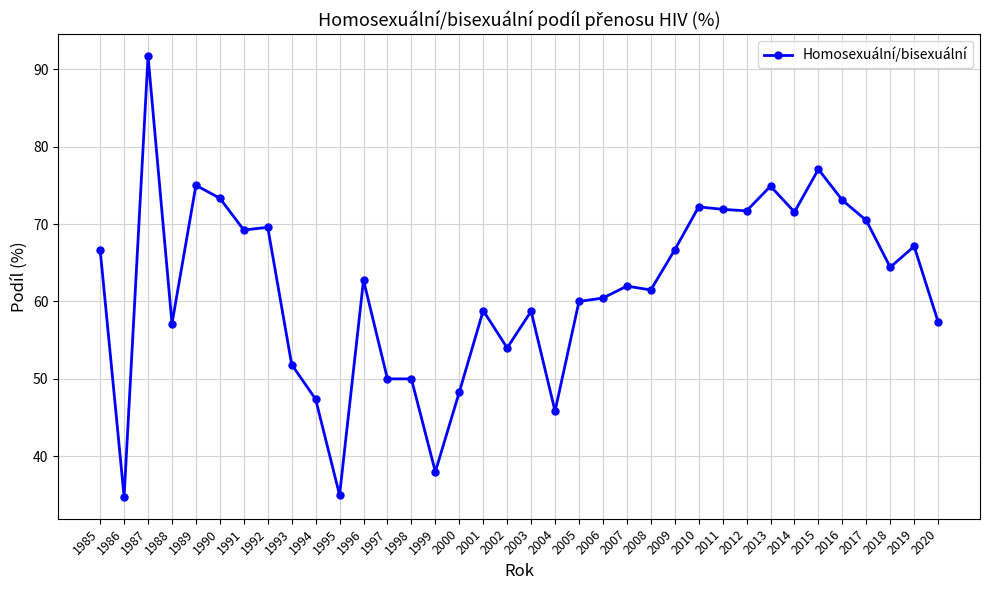

What value does the data have at 1986?

34.8